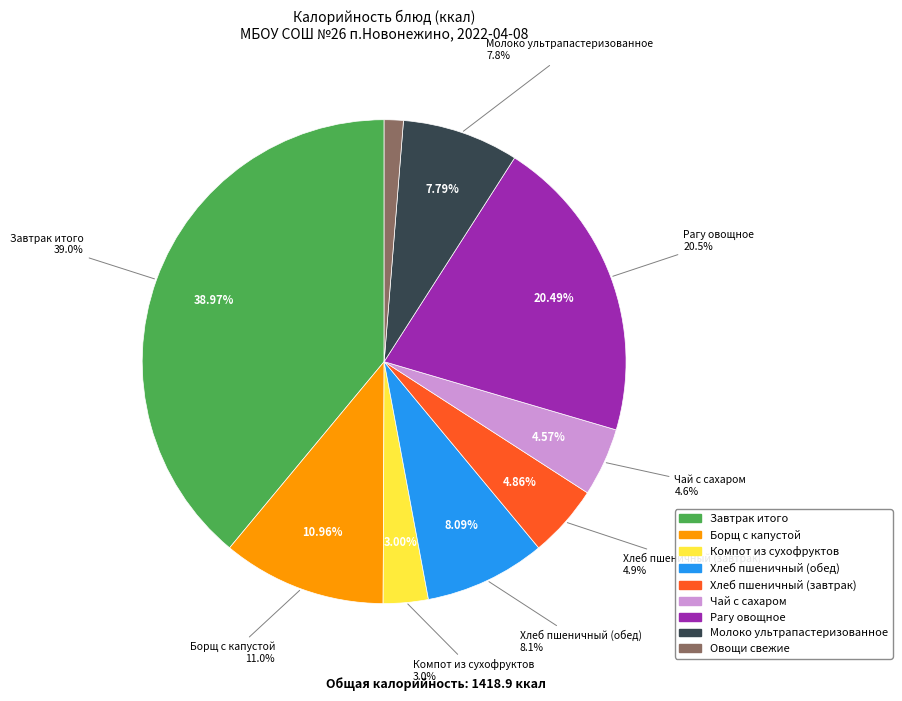

How many segments does this pie chart have?

9